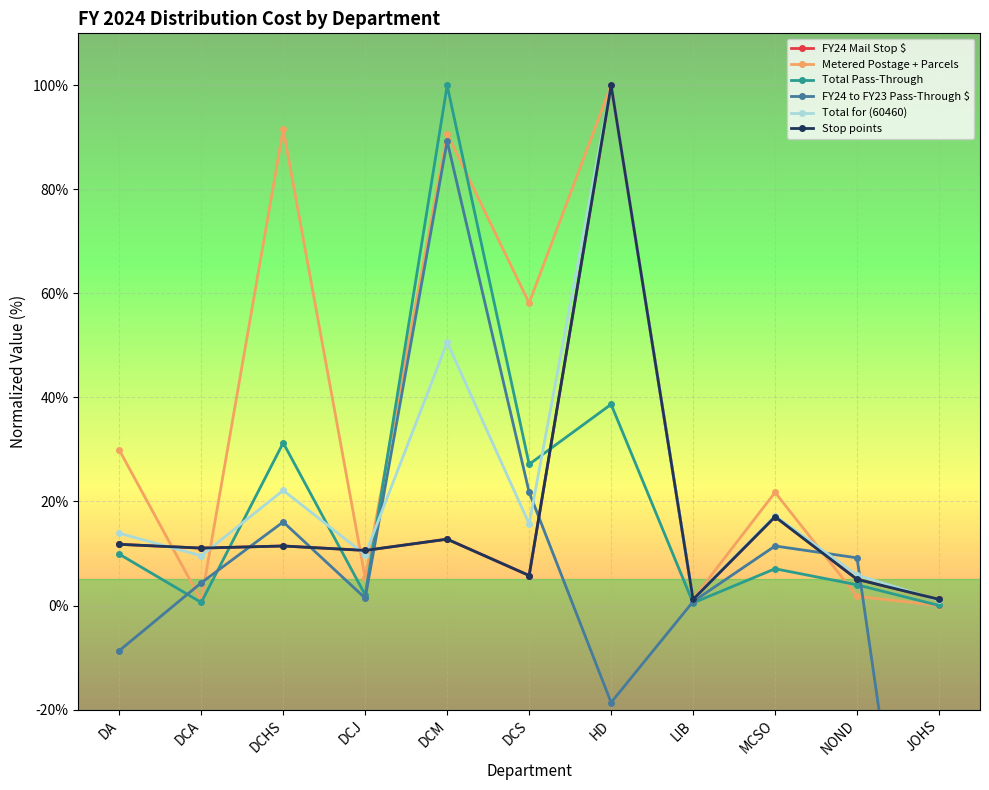

Is it true that FY24 Mail Stop $ equals 11.8 at DA?

True